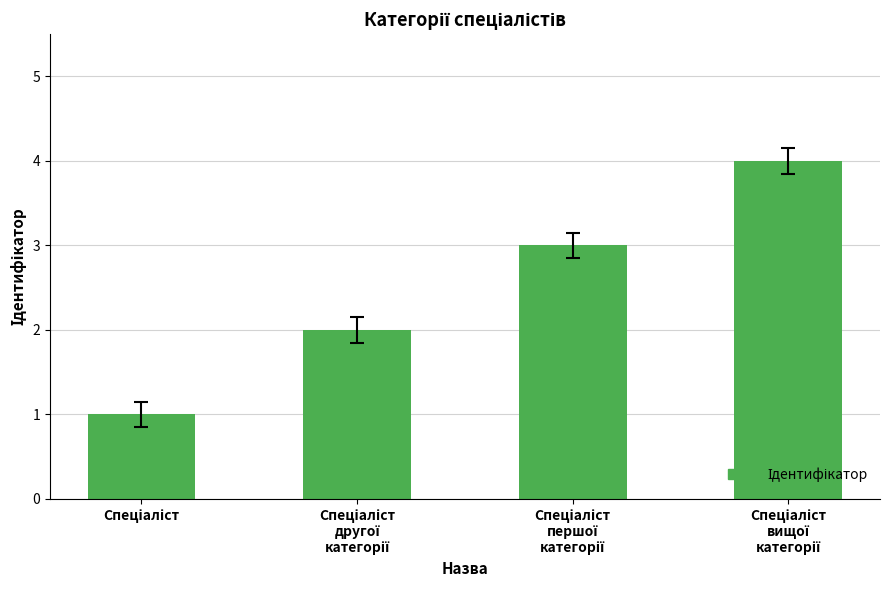

What is the greatest value displayed?

4